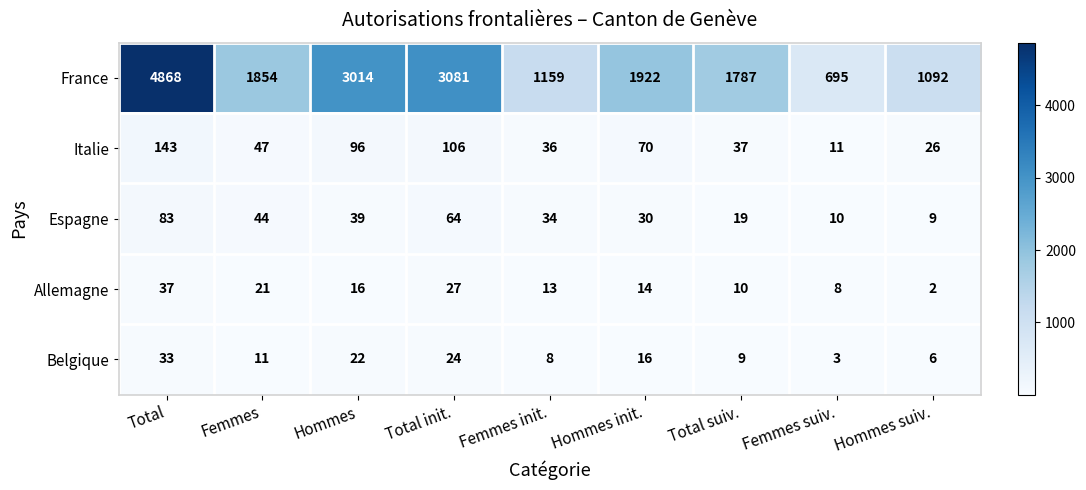

Which series changed the most between Total and Femmes suiv.?

France